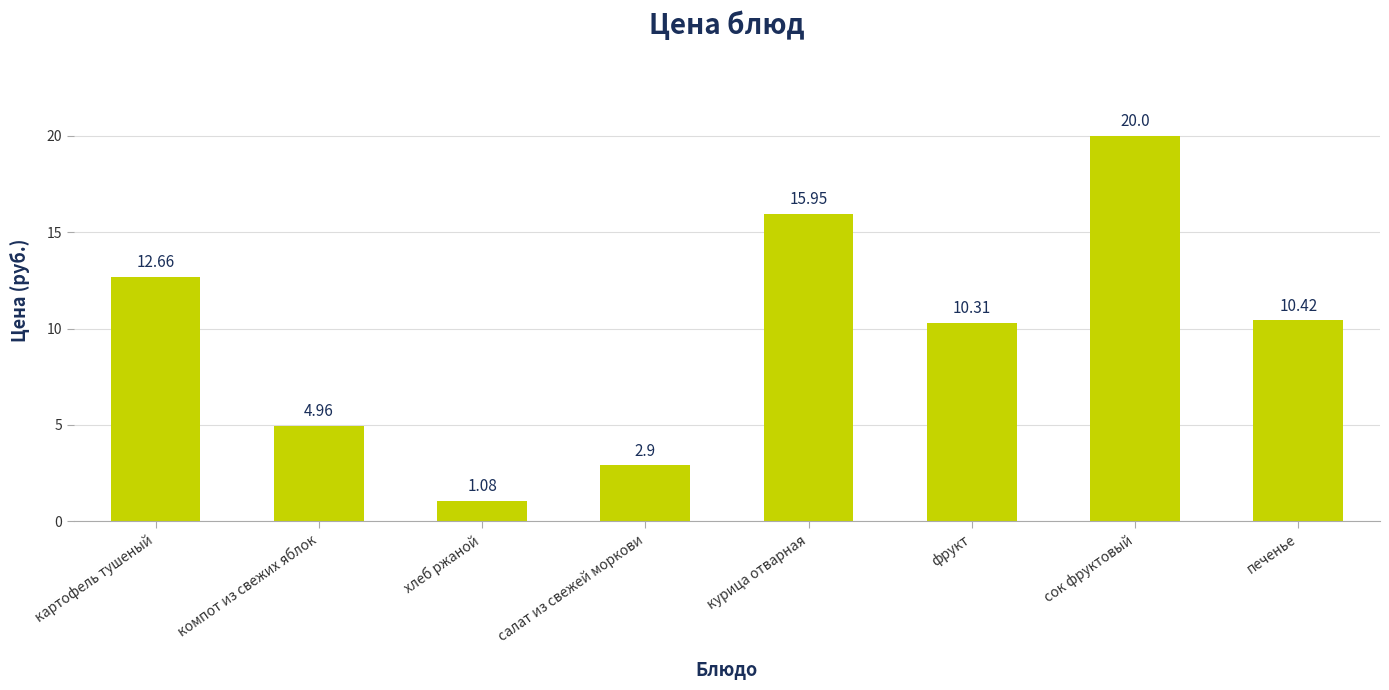

What is the maximum value shown in the chart?

20.0